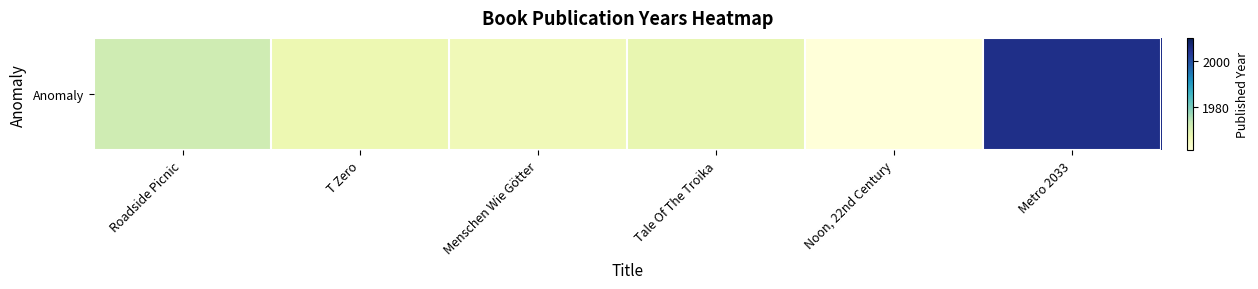

Reading left to right, extract all data points from this chart.

Roadside Picnic=1972	T Zero=1967	Menschen Wie Götter=1966	Tale Of The Troika=1968	Noon, 22nd Century=1961	Metro 2033=2005